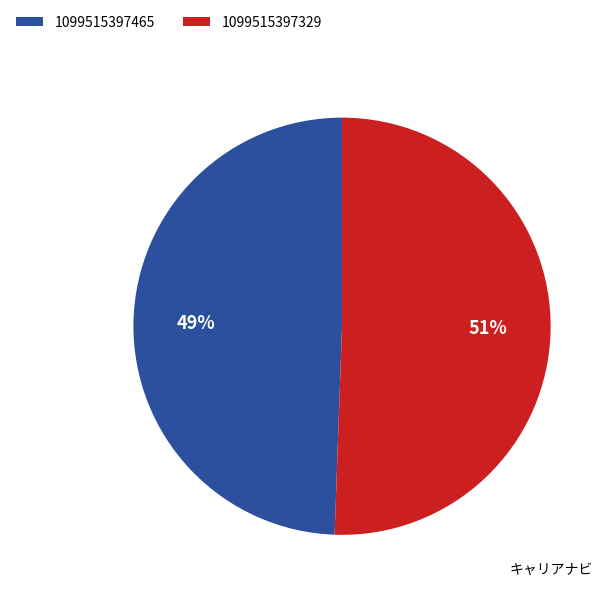

What is the ratio of the value at 1099515397465 to the value at 1099515397329?

1.0